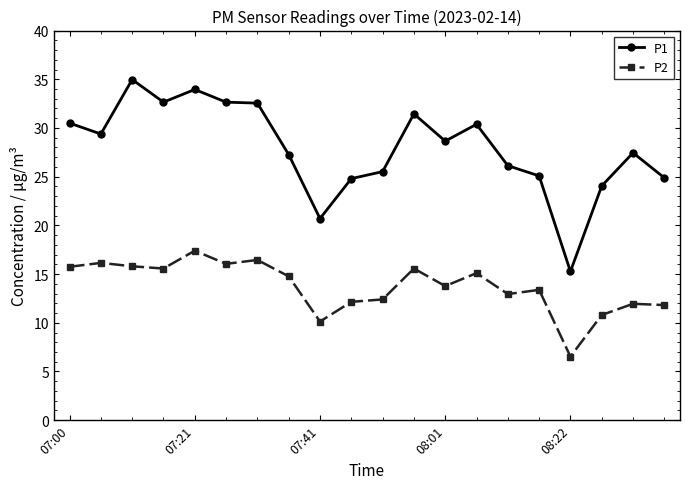

True or false: P1 has more than 2 interior local peaks.

True